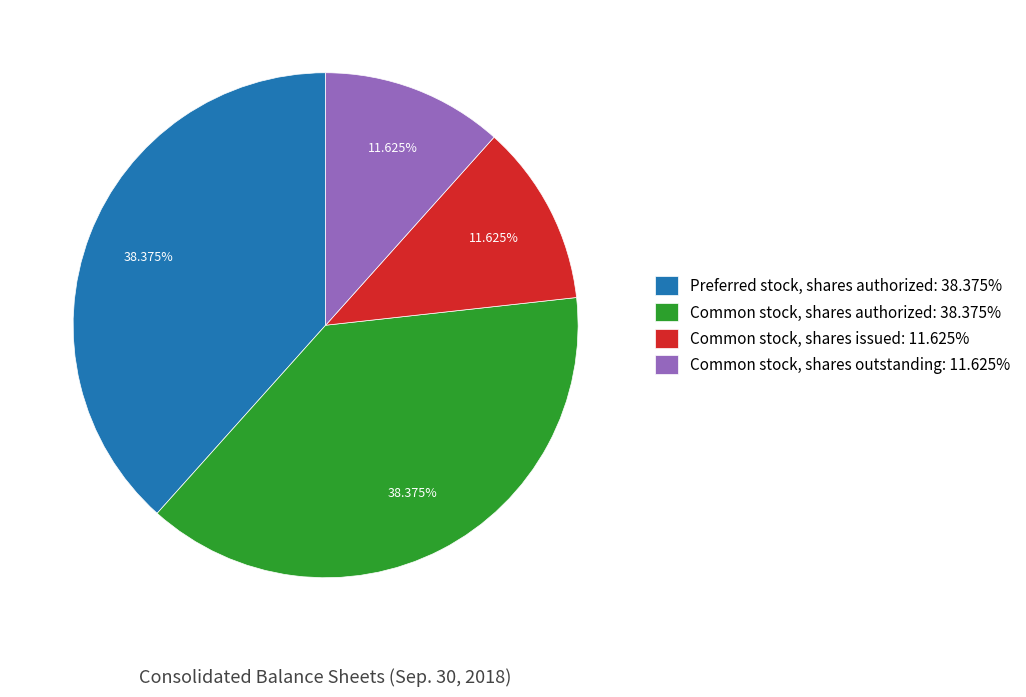

To the nearest percent, what is the average slice percentage?

25%